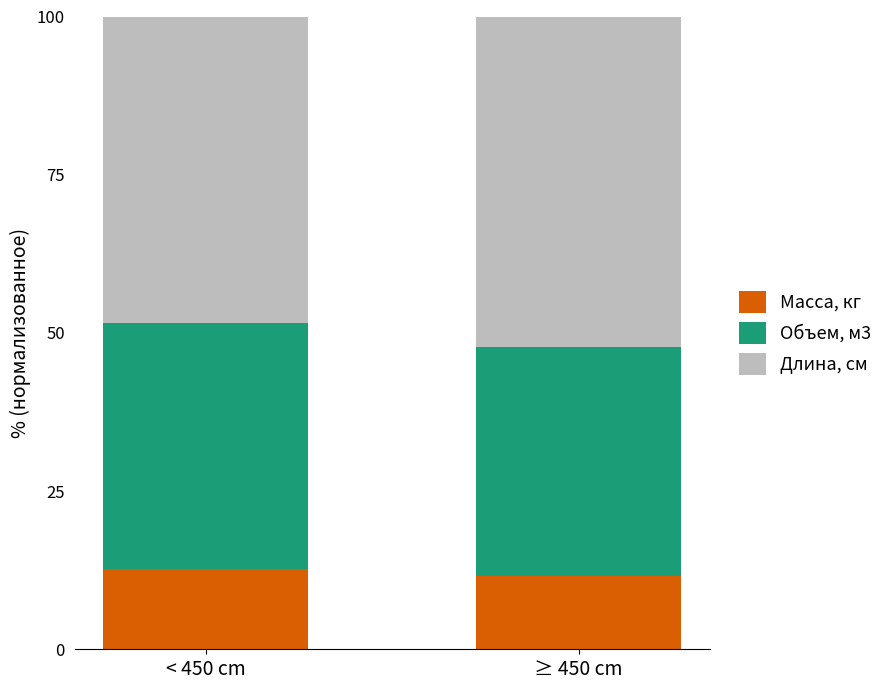

What are all the series names shown in the legend?

Масса, кг, Объем, м3, Длина, см